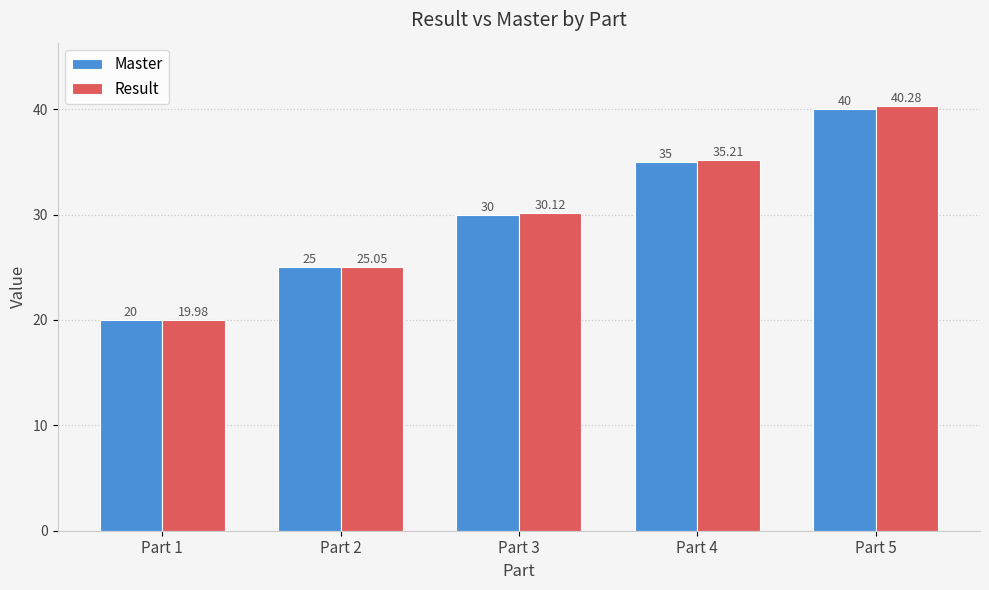

What is the value of the Master bar at the 3rd from the left?

30.0